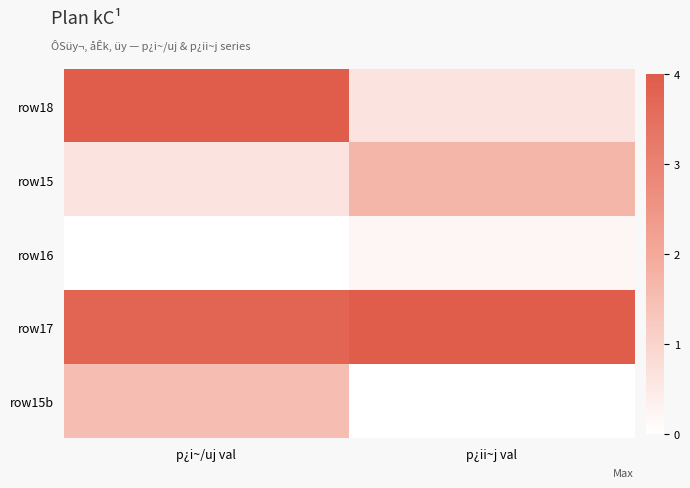

At p¿i~/uj val, list the series in order from smallest to largest.

row16, row15, row15b, row17, row18